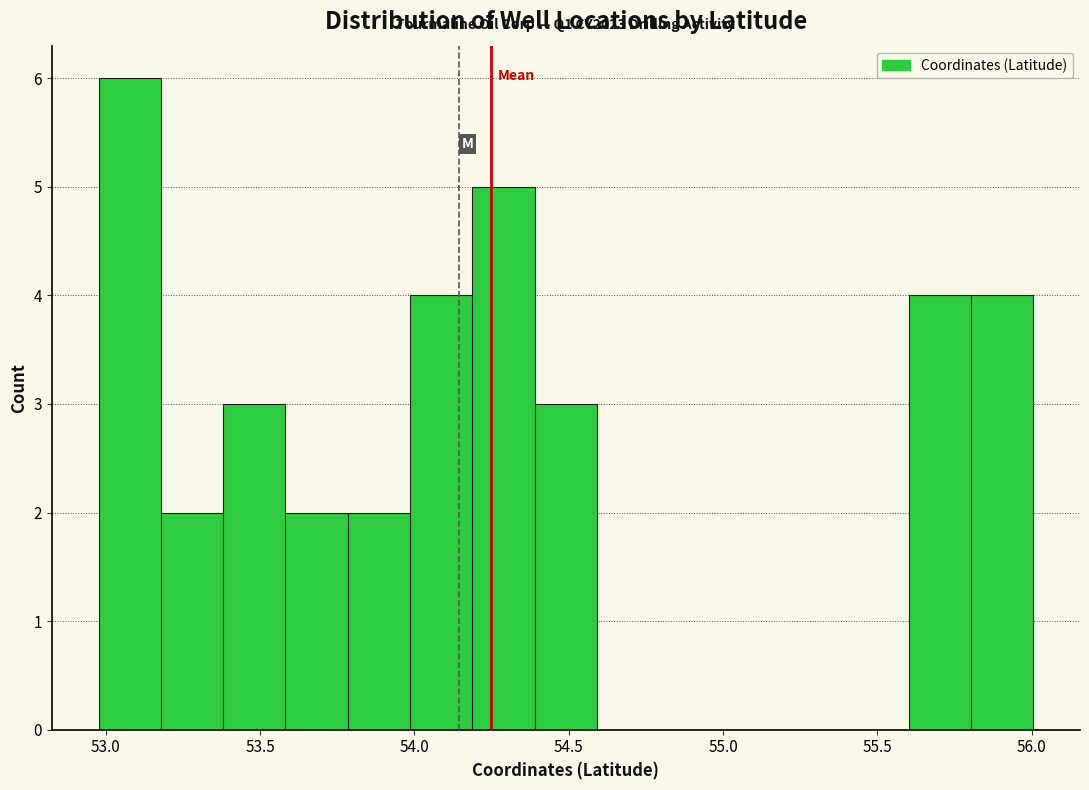

Which range on the x-axis has the tallest bar?

53.0 to 53.2